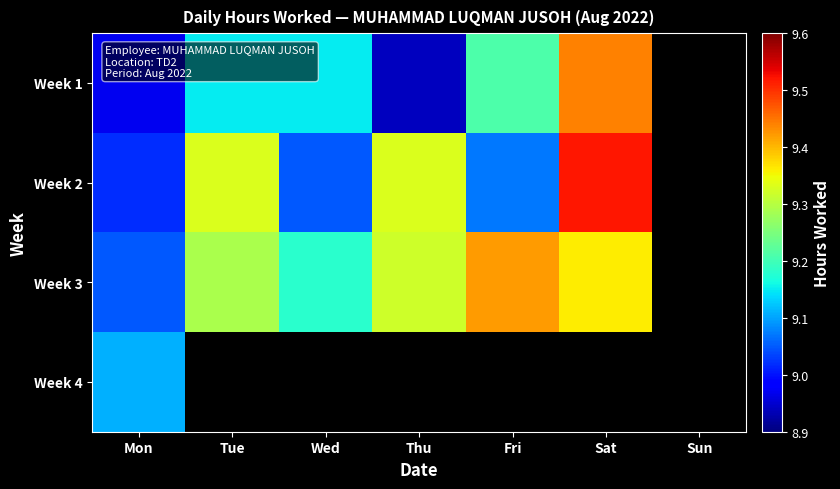

What is the sum of the Week 3 values at Sat and Wed?

18.5